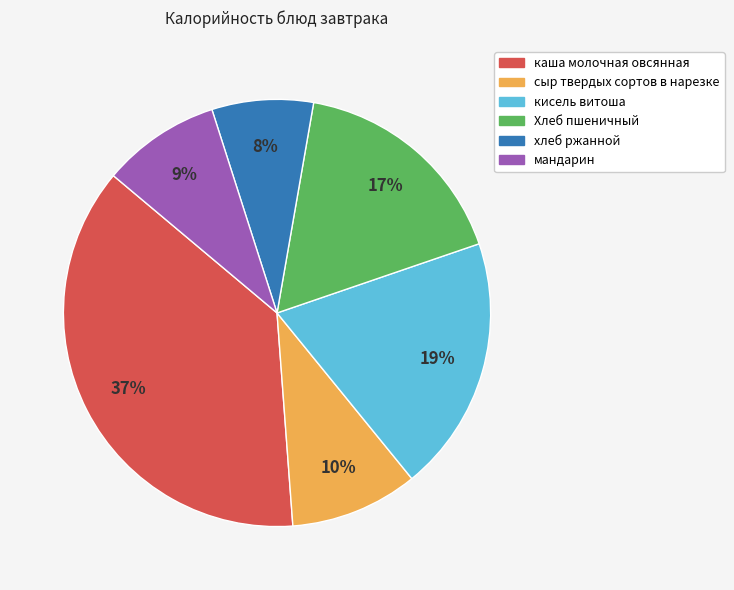

To the nearest percent, what portion does мандарин represent?

9%